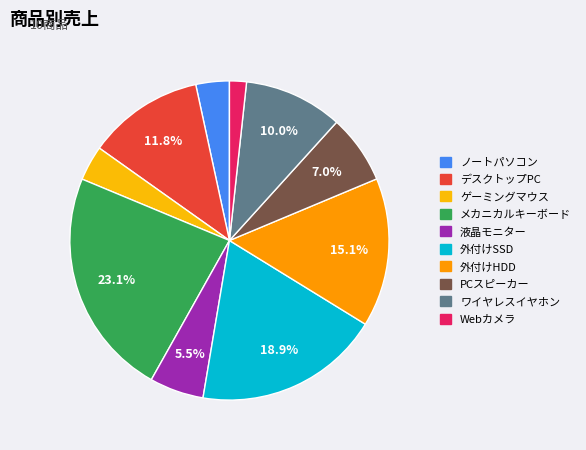

Between Webカメラ and デスクトップPC, which is larger?

デスクトップPC